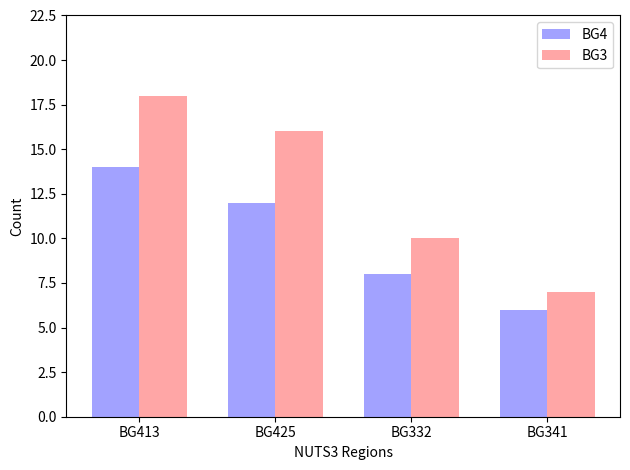

Reading left to right, what are all the values shown in this chart?

BG4: BG413=14	BG425=12	BG332=8	BG341=6
BG3: BG413=18	BG425=16	BG332=10	BG341=7